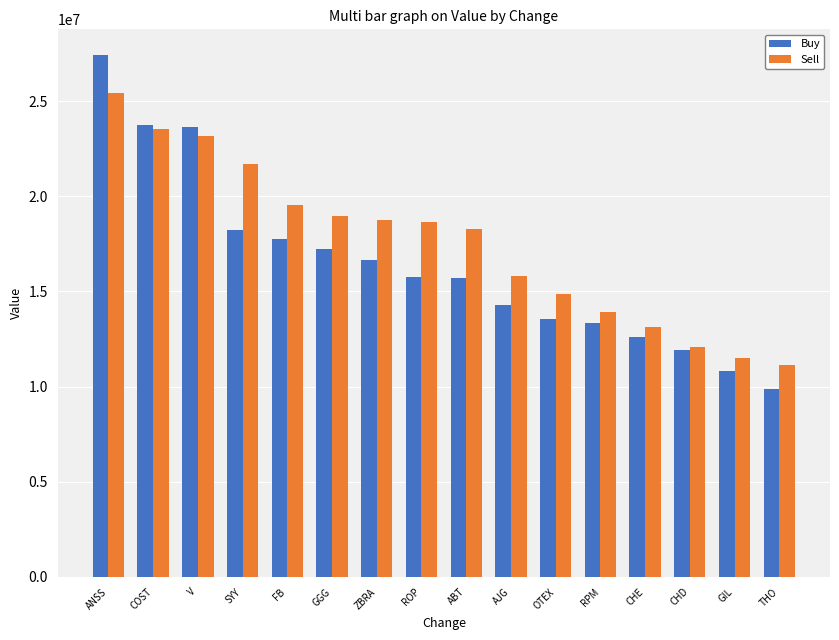

How many data points in Sell are less than 18646000?

8